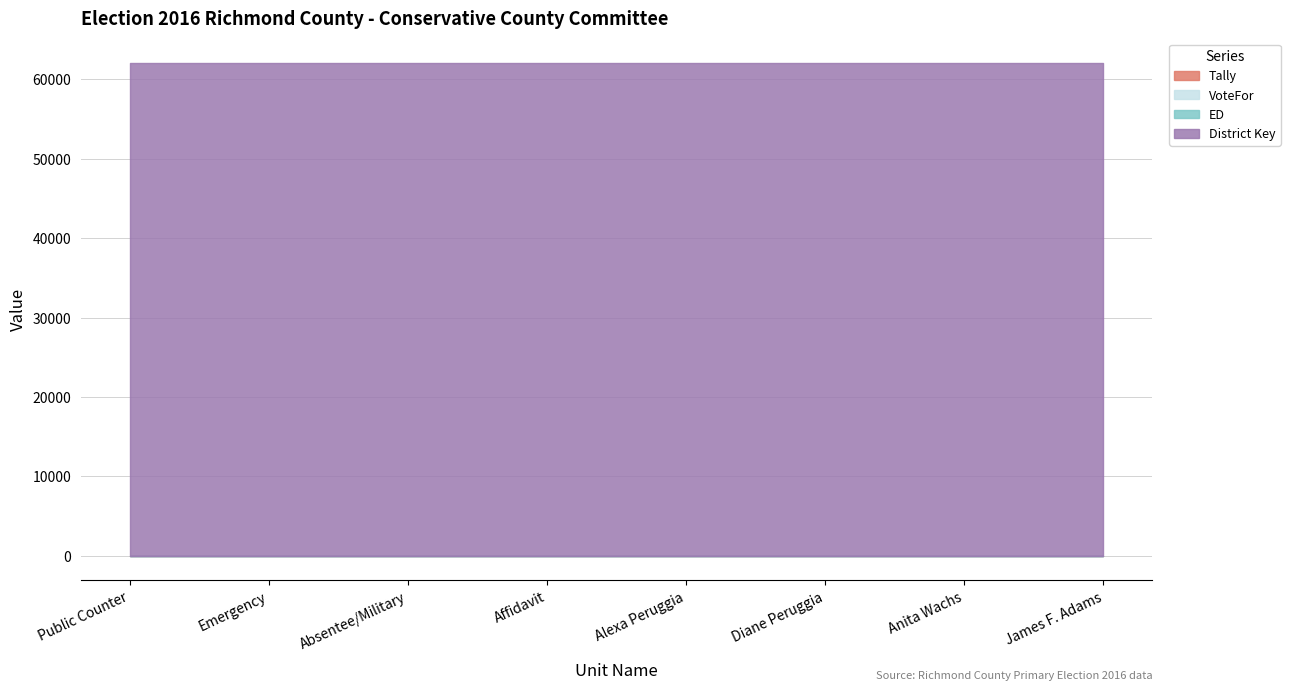

What is the spread (max minus min) of values at Absentee/Military?

62023